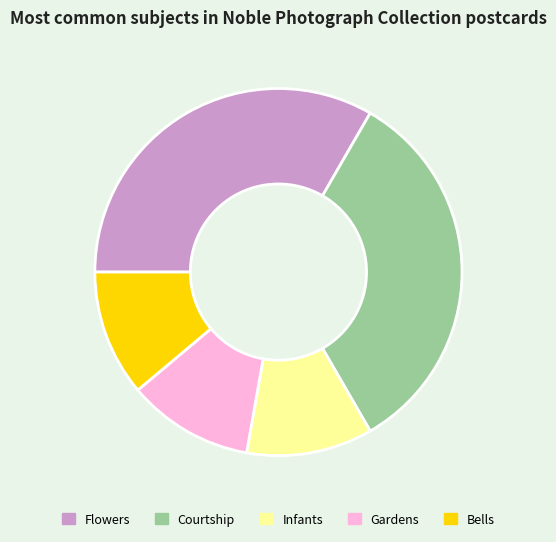

The Courtship slice represents 33% of the pie. True or false?

True